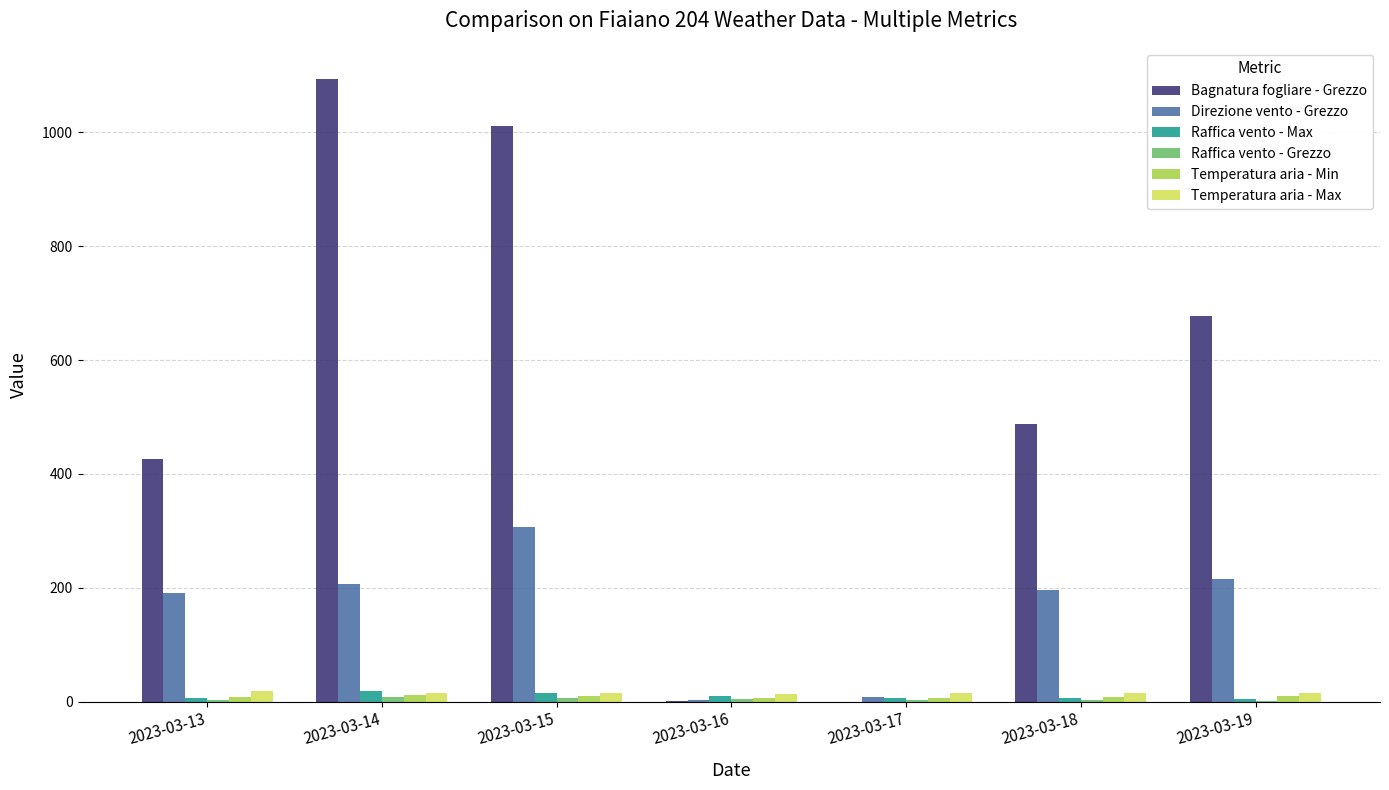

Which series has the largest range (max minus min)?

Bagnatura fogliare - Grezzo